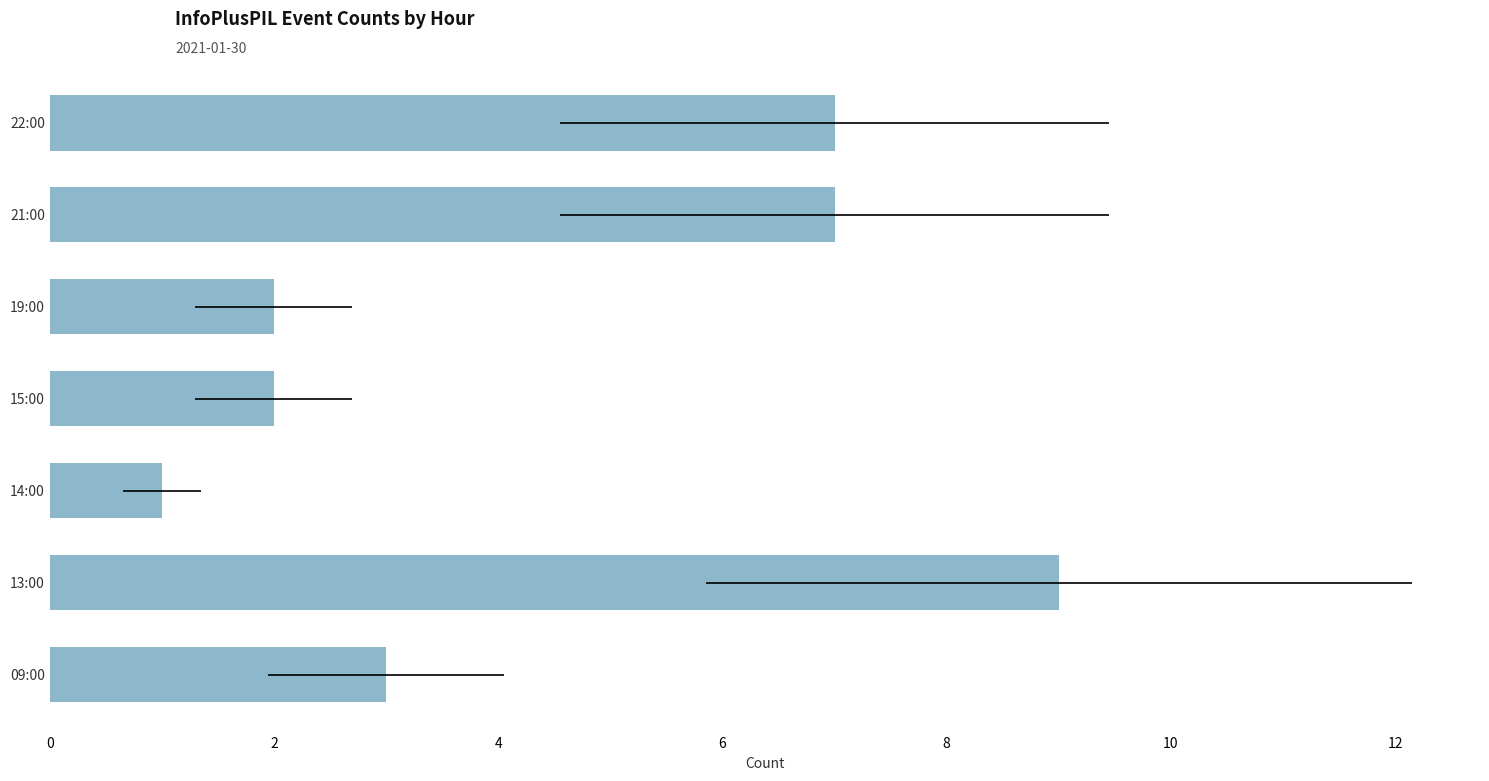

Reading left to right, what are all the values shown in this chart?

3	9	1	2	2	7	7